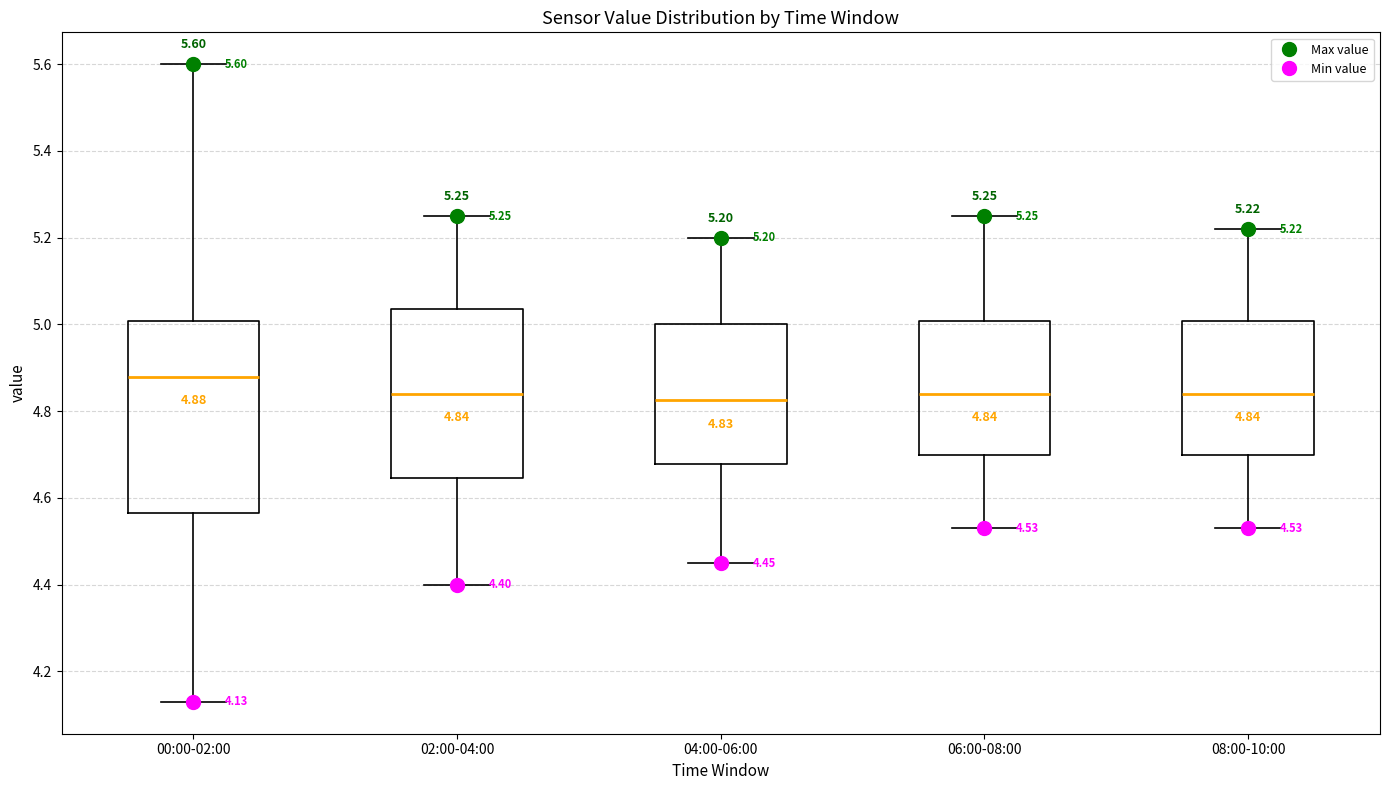

Comparing the boxes themselves (not the whiskers), which one is the tallest?

00:00-02:00